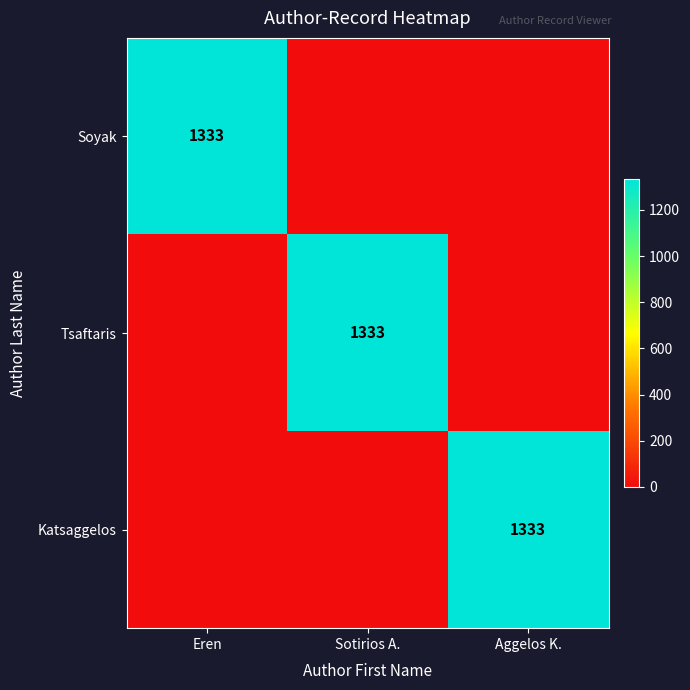

The Tsaftaris series shows 1884 at Sotirios A.. True or false?

False